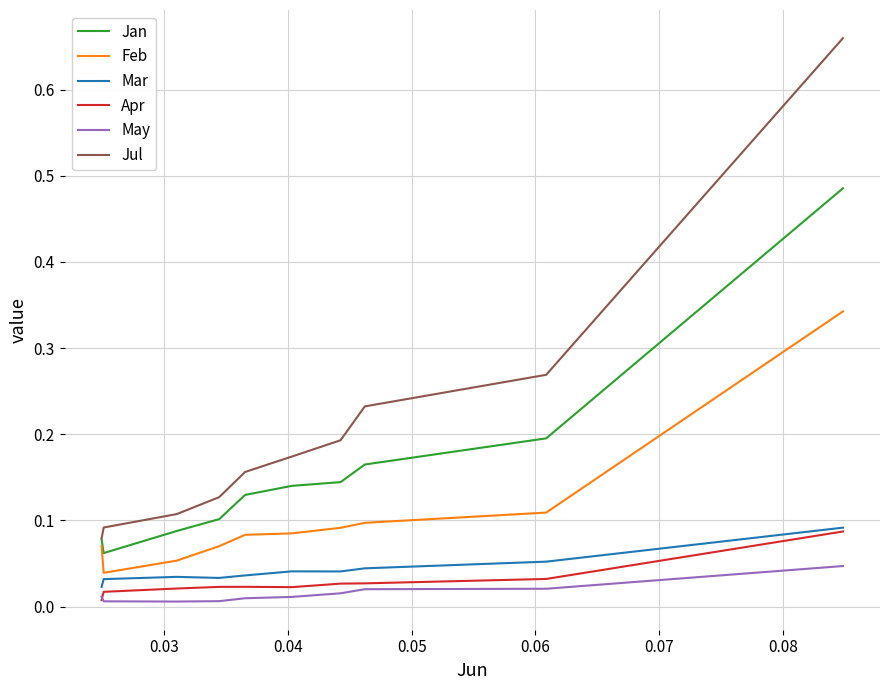

Which series has the largest range (max minus min)?

Jul